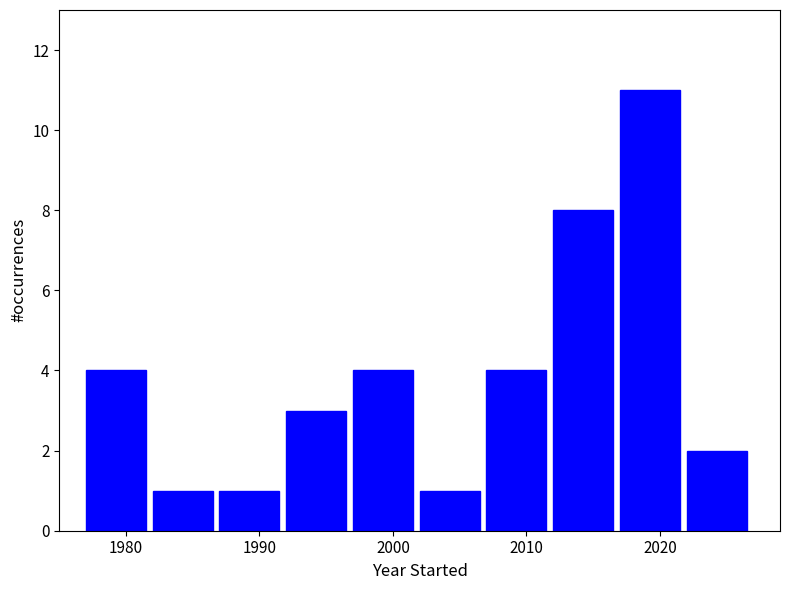

Which range on the x-axis has the tallest bar?

2017 to 2022